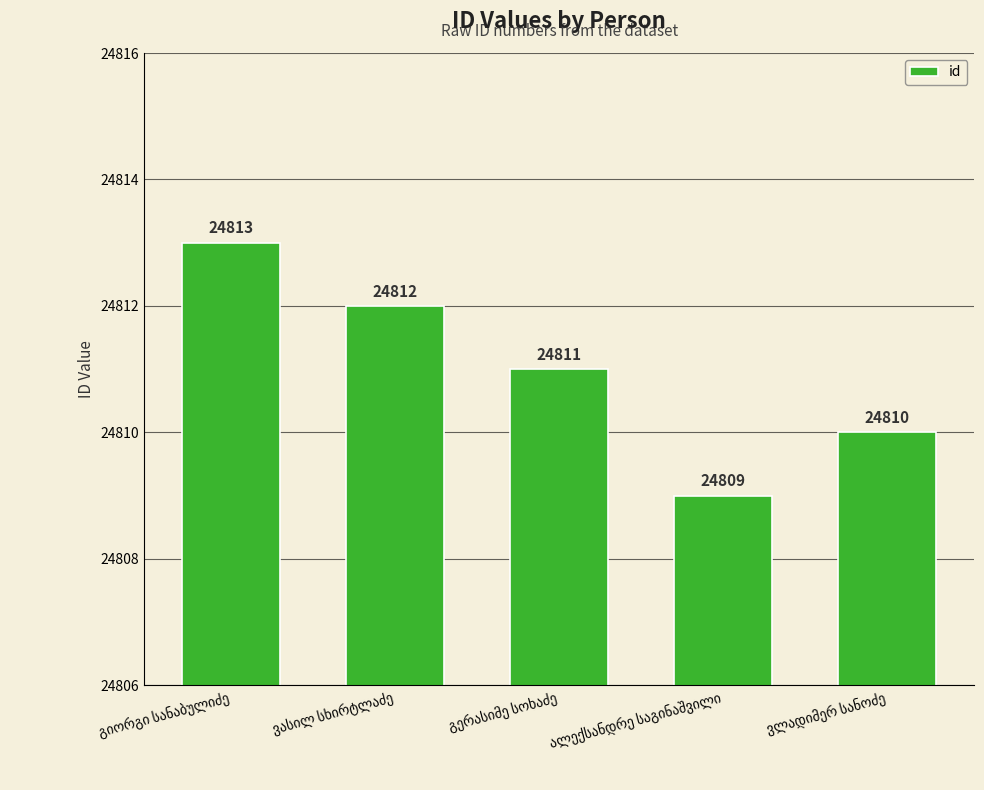

How many values are between 24810 and 24812?

3